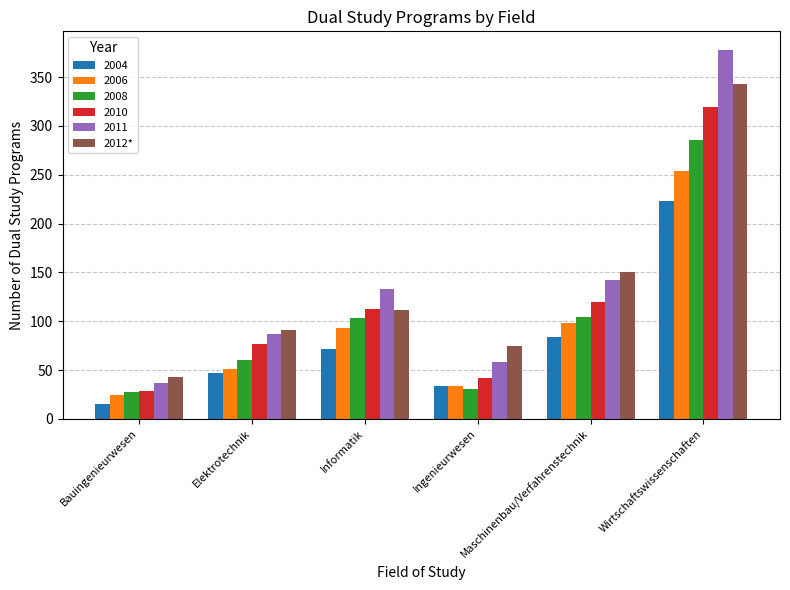

Which series changed the most between Bauingenieurwesen and Wirtschaftswissenschaften?

2011